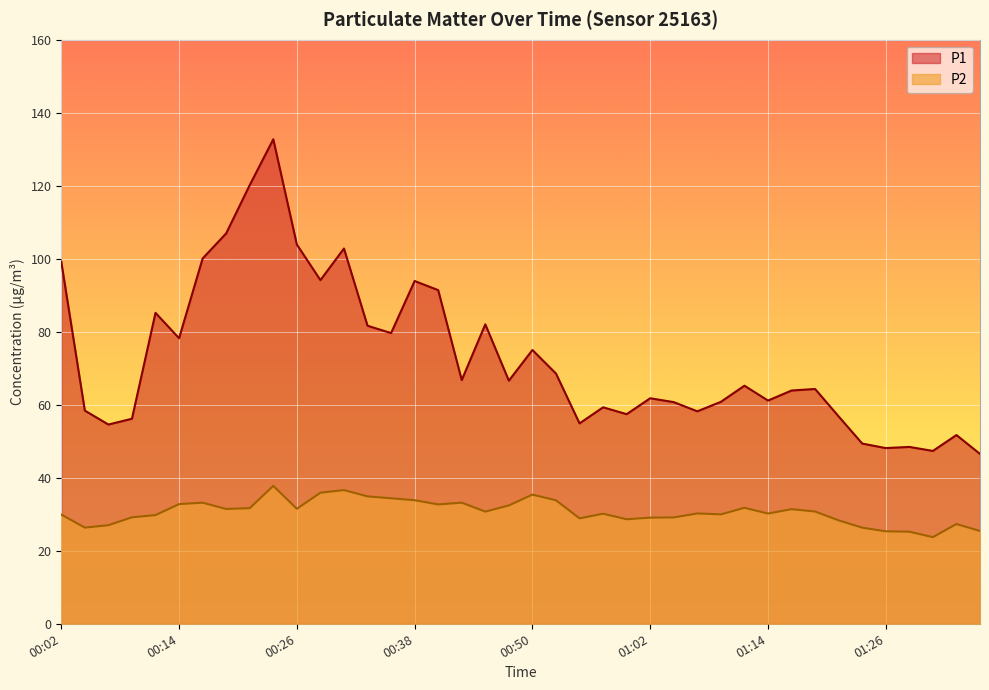

At which category is the sum across all series the highest?

00:23